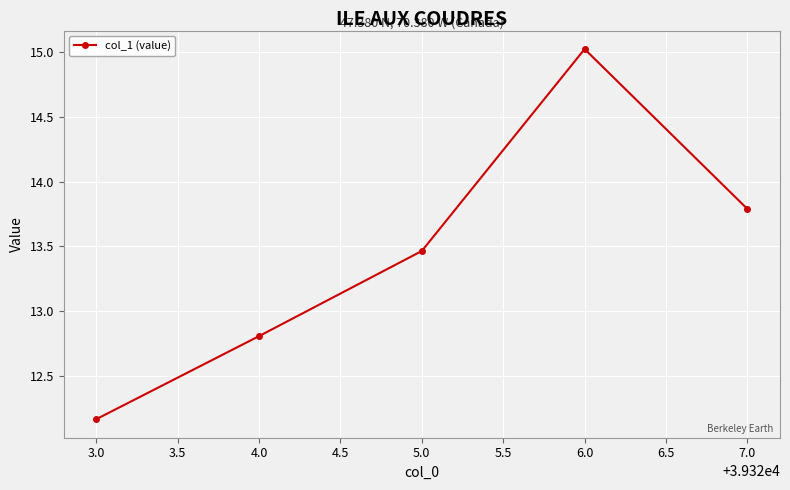

What is the label of the 3rd point from the right?

5.0